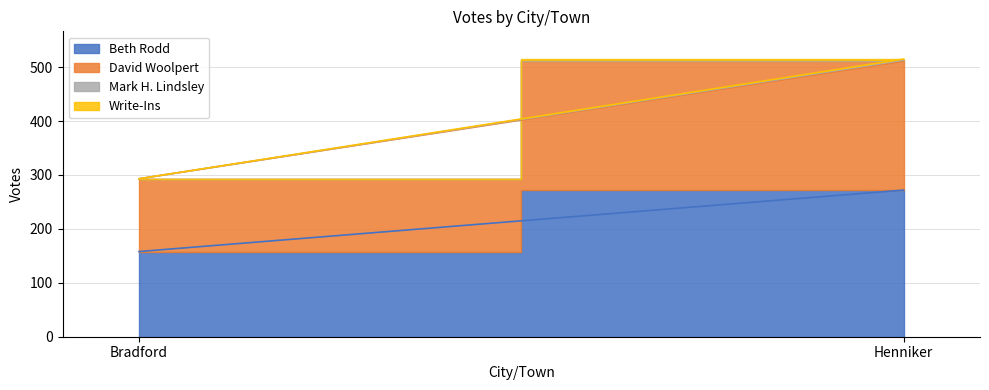

Which label corresponds to the smallest value in the chart?

Bradford